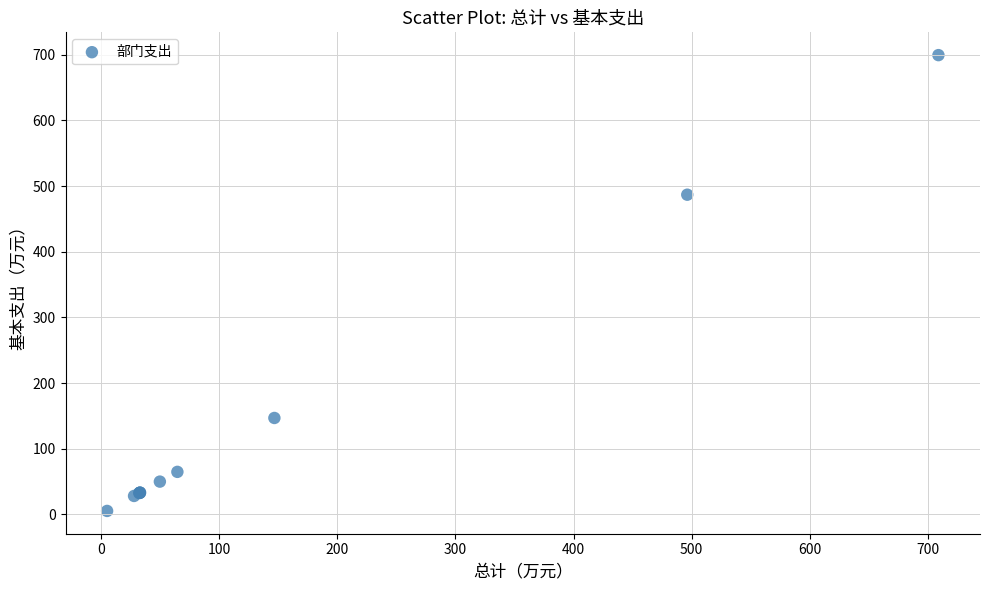

What Y value in the scatter plot is closest to 352?

486.9